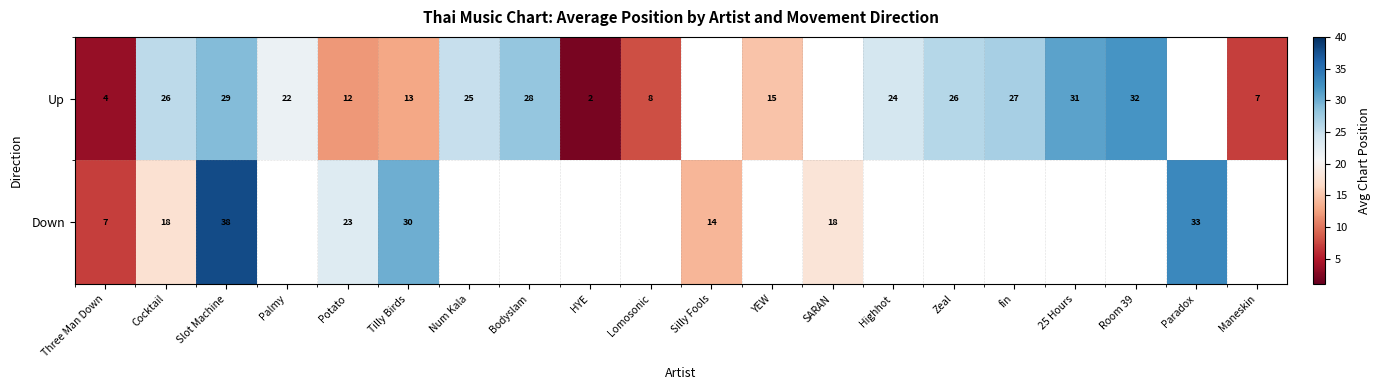

Rank the series at Three Man Down from highest to lowest value.

Down, Up